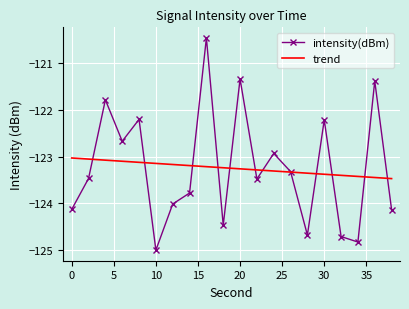

At which category does the data reach its first local valley?

6